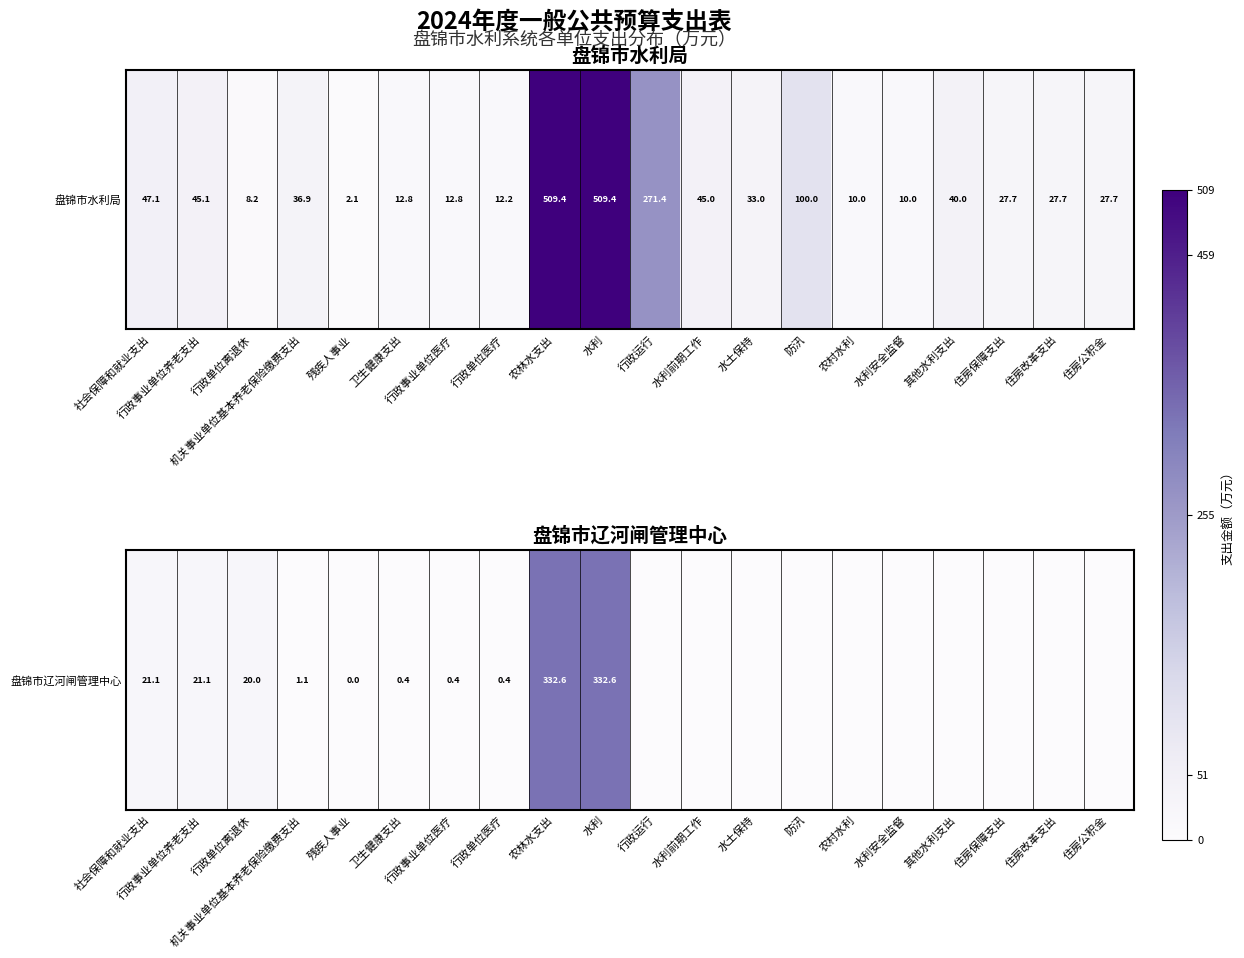

At which category does the chart reach its minimum across all series?

行政运行